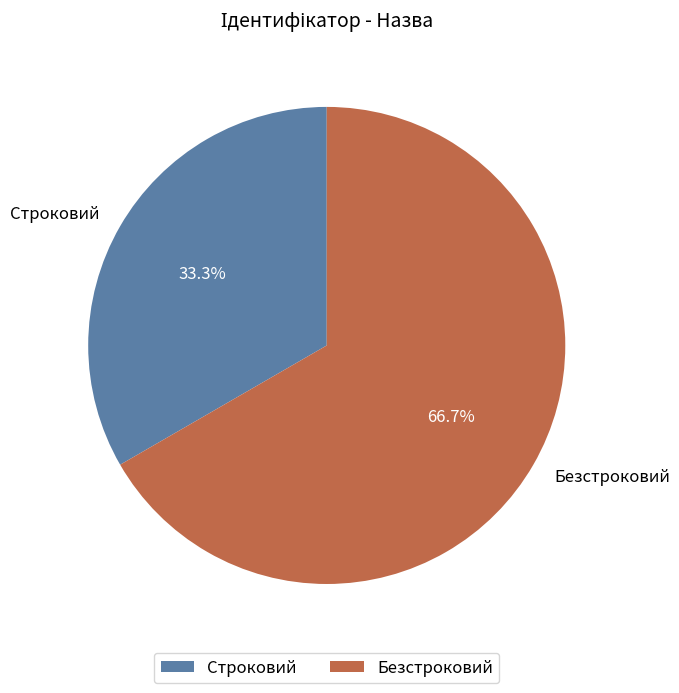

True or false: Строковий accounts for 33% of the total.

True